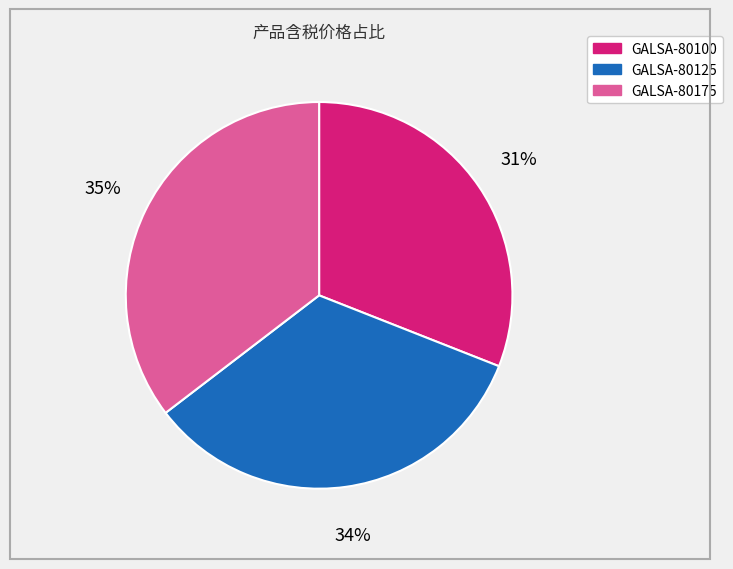

To the nearest percent, what percentage of the pie is GALSA-80175?

35%